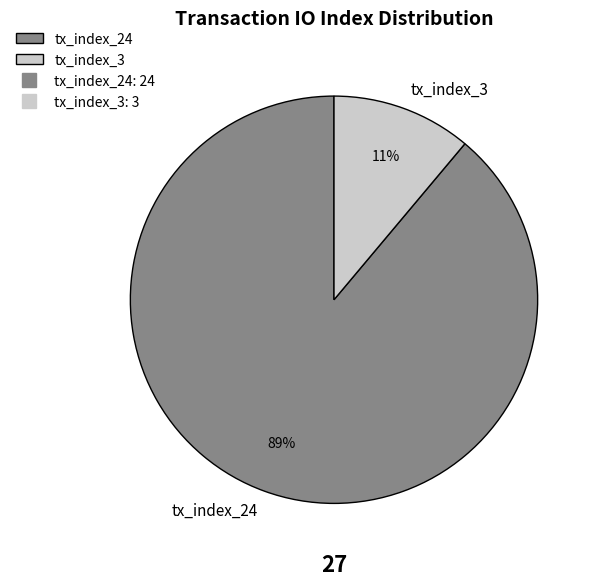

Do tx_index_3 and tx_index_24 together represent more than half of the pie?

Yes